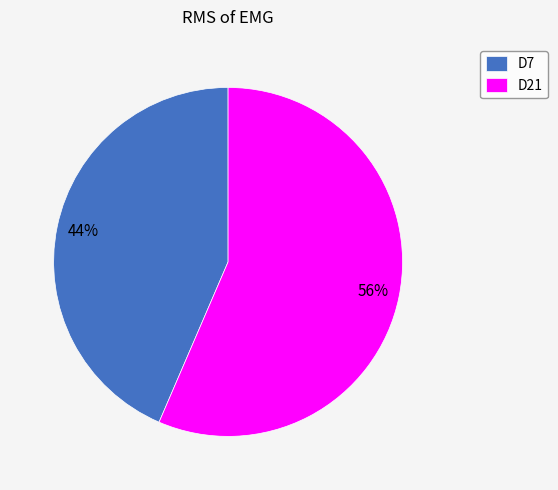

To the nearest percent, what portion does D21 represent?

56%